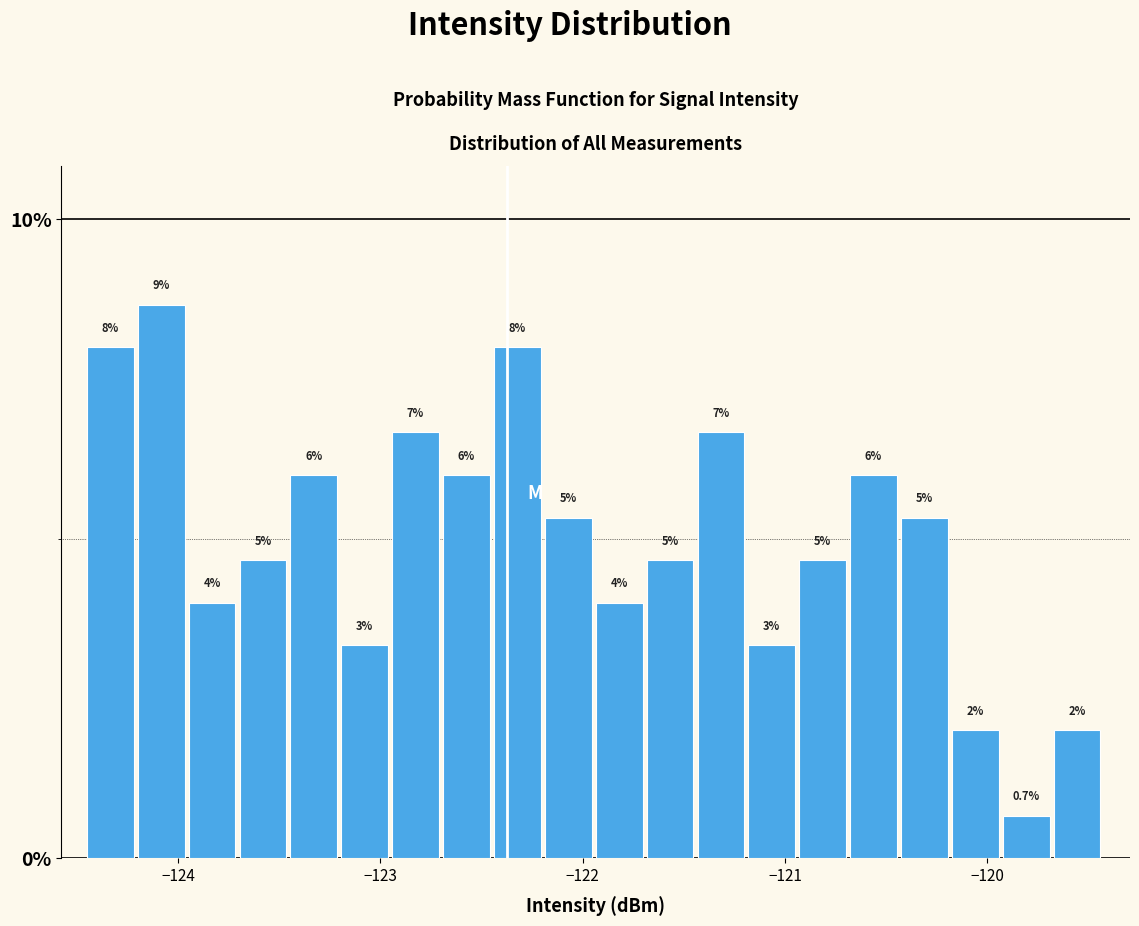

Around what value on the x-axis is the tallest bar? Give the approximate position of its centre, as read against the axis.

-124.1